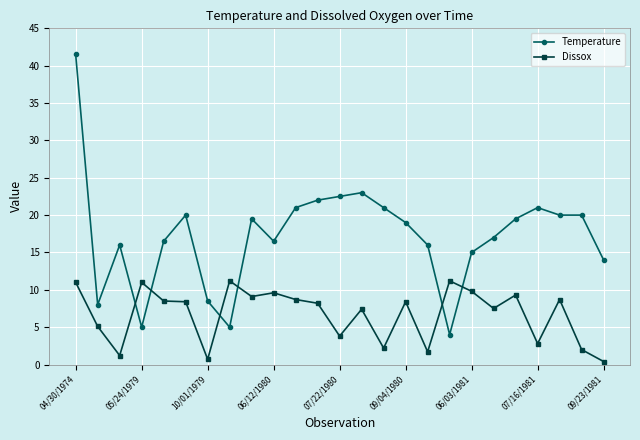

What is the minimum value for Temperature?

4.0